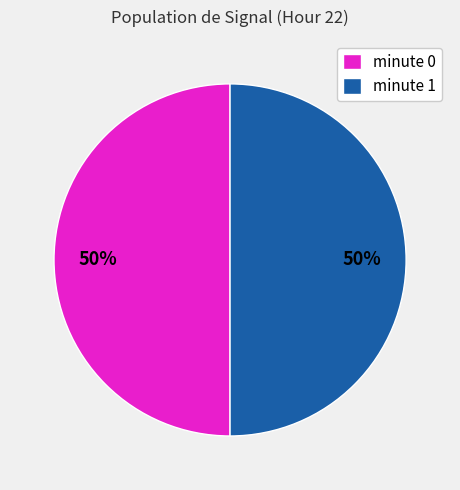

Count the number of slices in the pie.

2